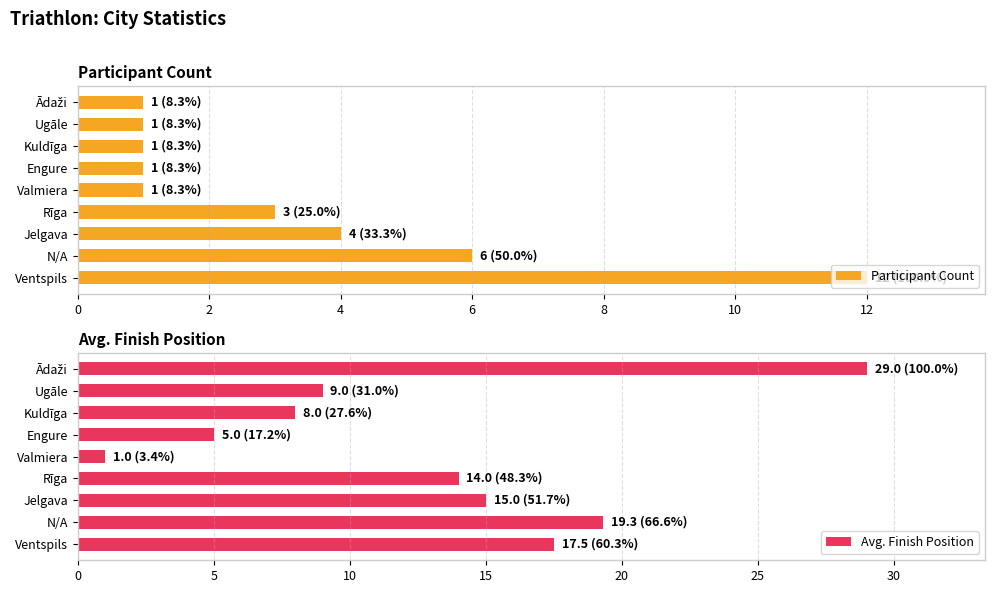

What is the sum of all Participant Count values?

30